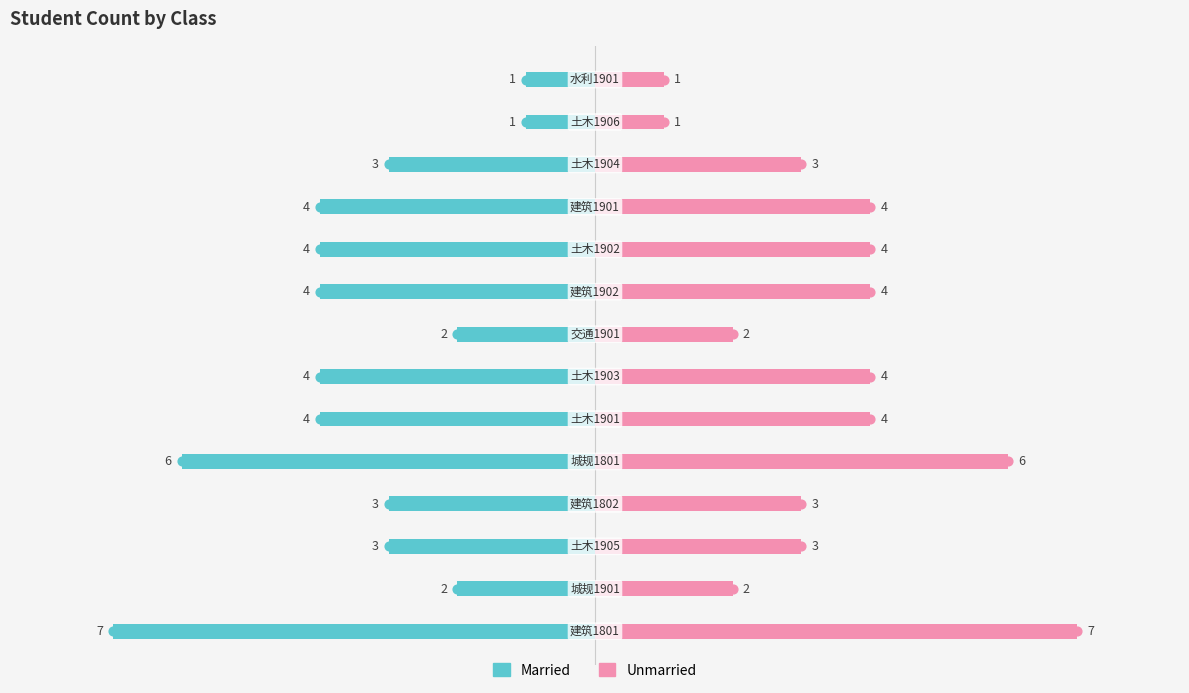

List the series in order of their overall mean, highest first.

Unmarried, Married